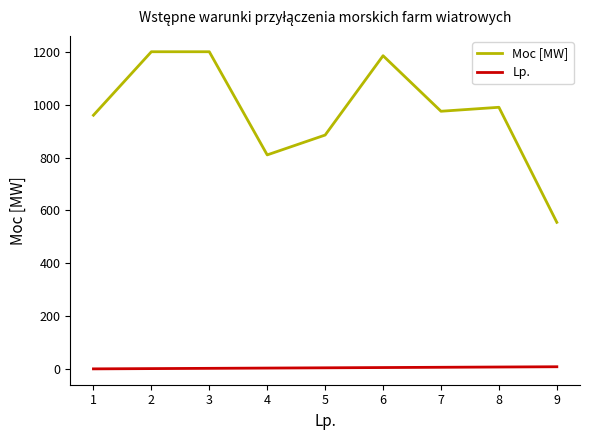

Which series has the largest total across all categories?

Moc [MW]